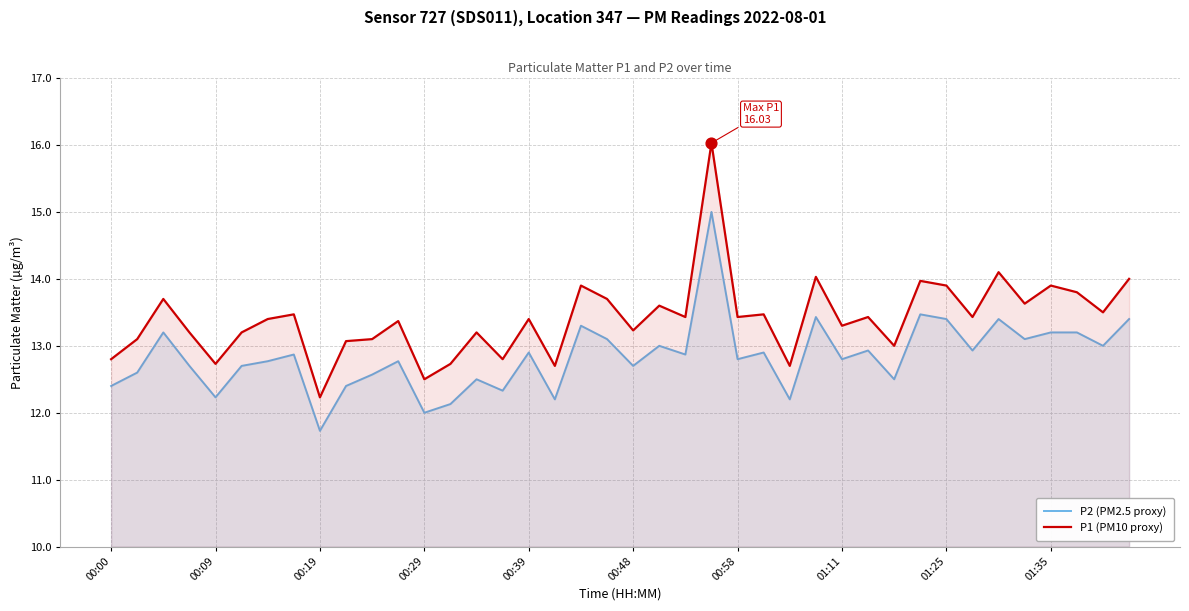

Which series reaches the minimum Y coordinate?

P2 (PM2.5 proxy)